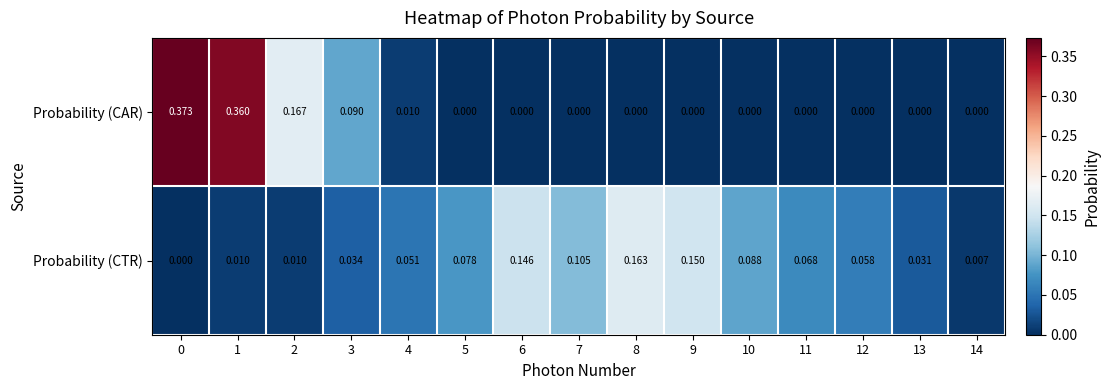

Rank the series by their maximum value, from highest to lowest.

Probability (CAR), Probability (CTR)